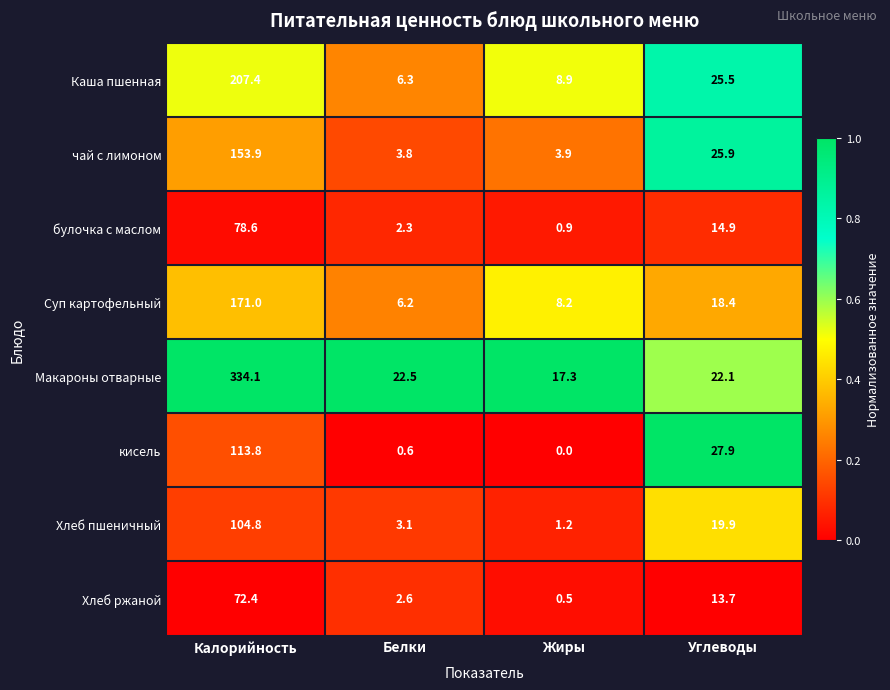

What is the difference between the highest and lowest values at Белки?

21.9